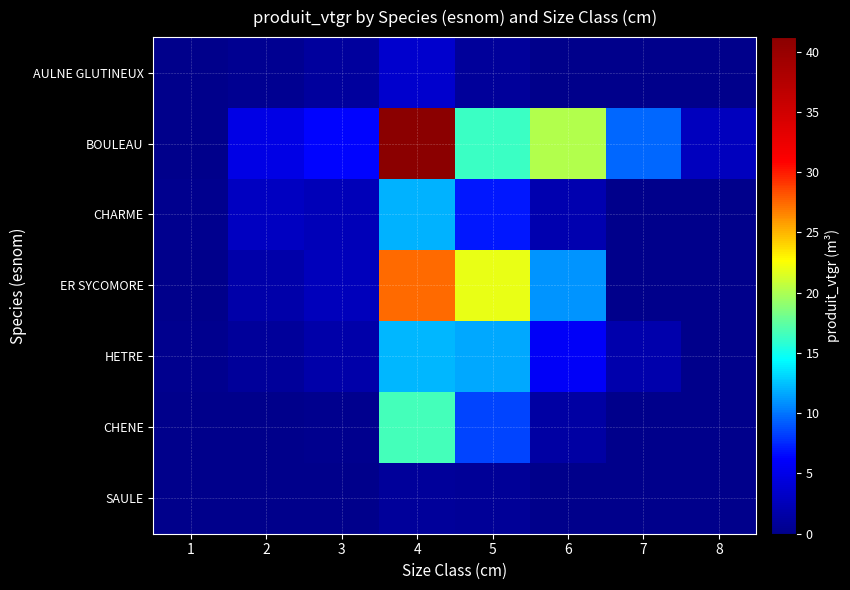

What is the greatest value displayed?

41.2